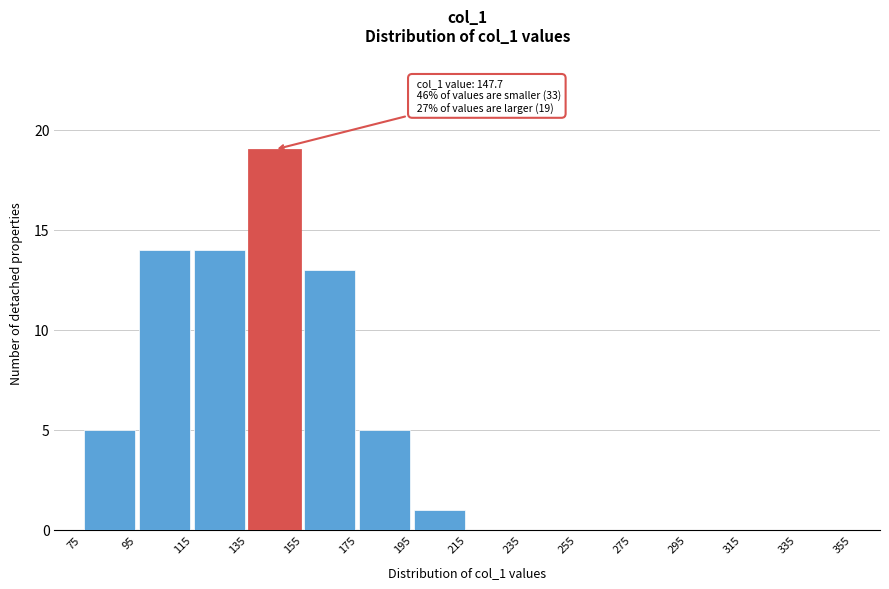

Which range on the x-axis has the tallest bar?

135 to 155